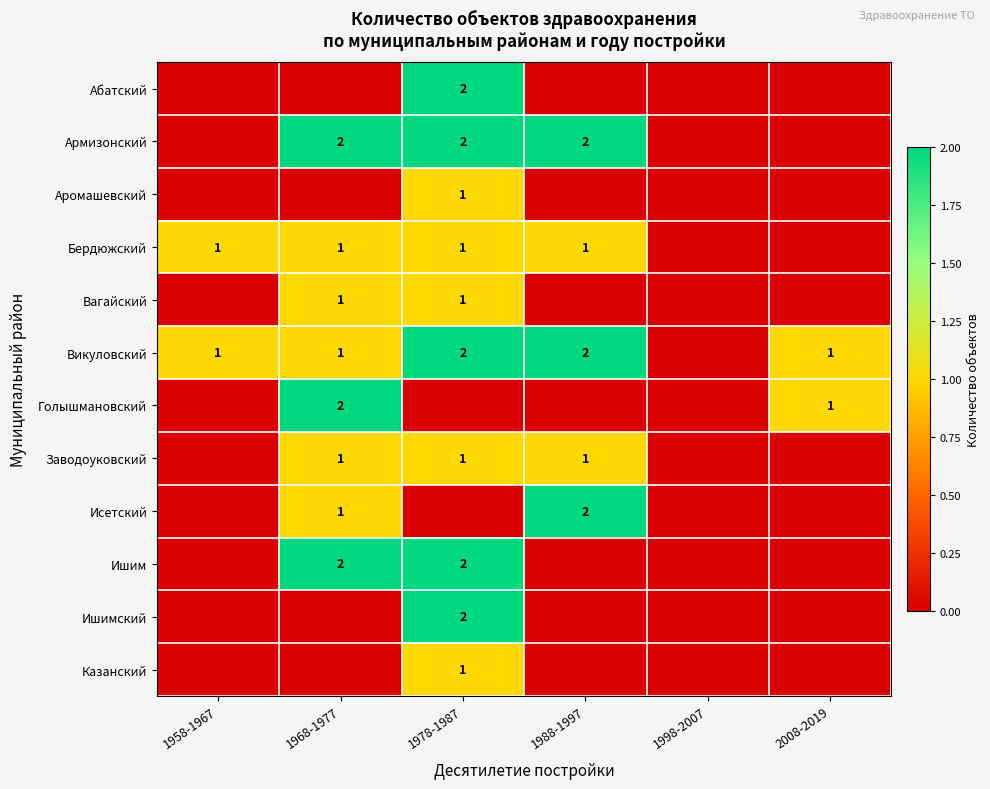

What is the total value across all series at 1968-1977?

11